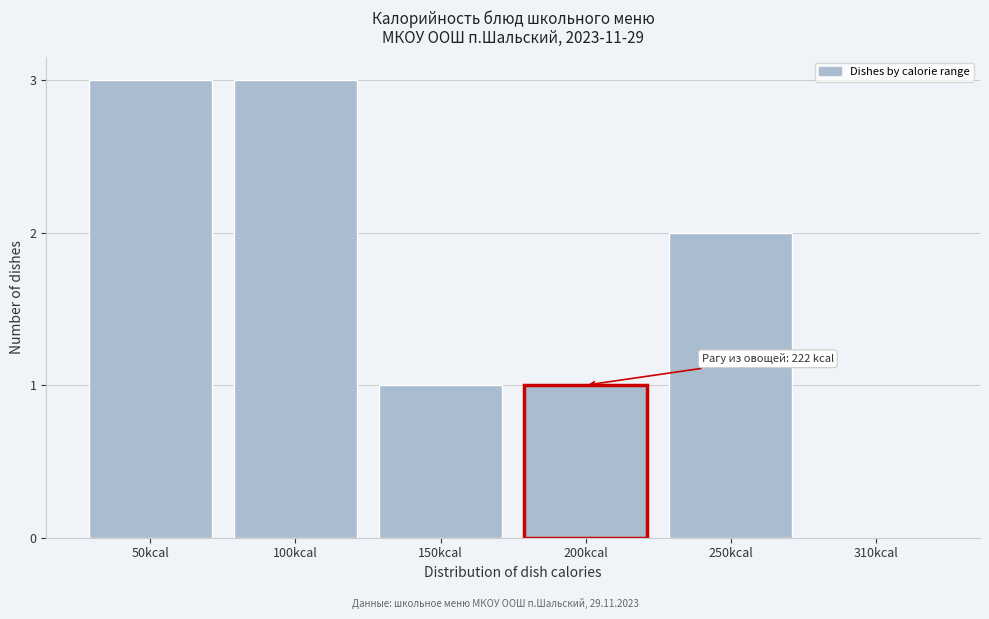

Reading left to right, list all the values displayed in this chart.

50kcal=3	100kcal=3	150kcal=1	200kcal=1	250kcal=2	310kcal=0